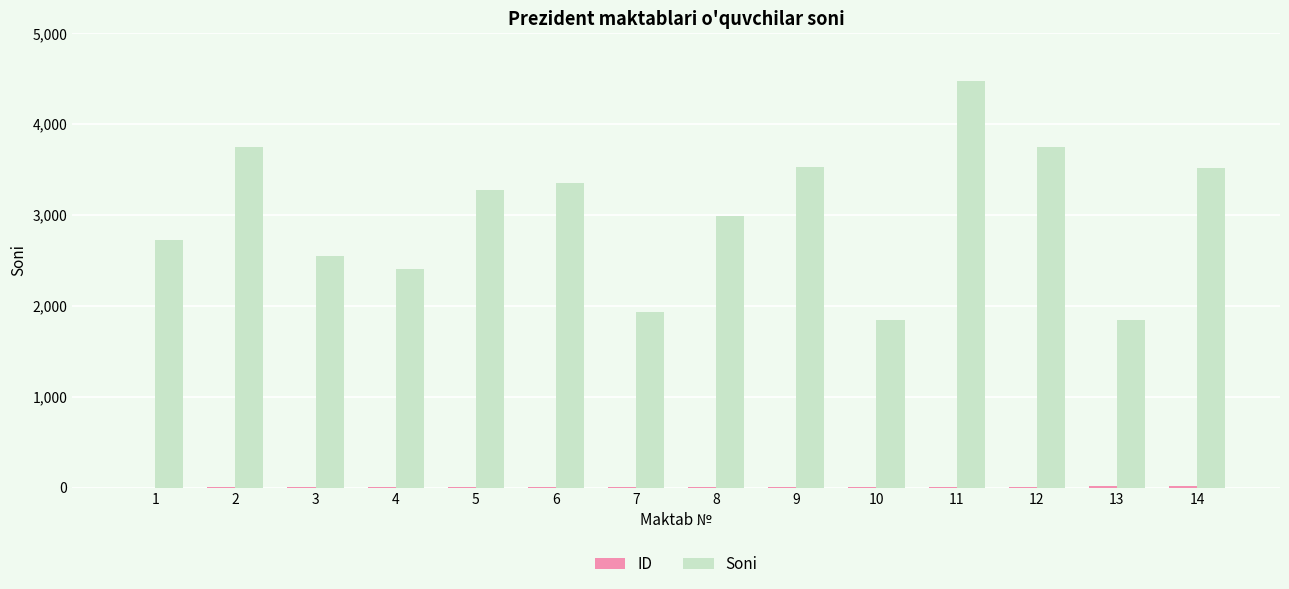

At which category is the sum across all series the highest?

11